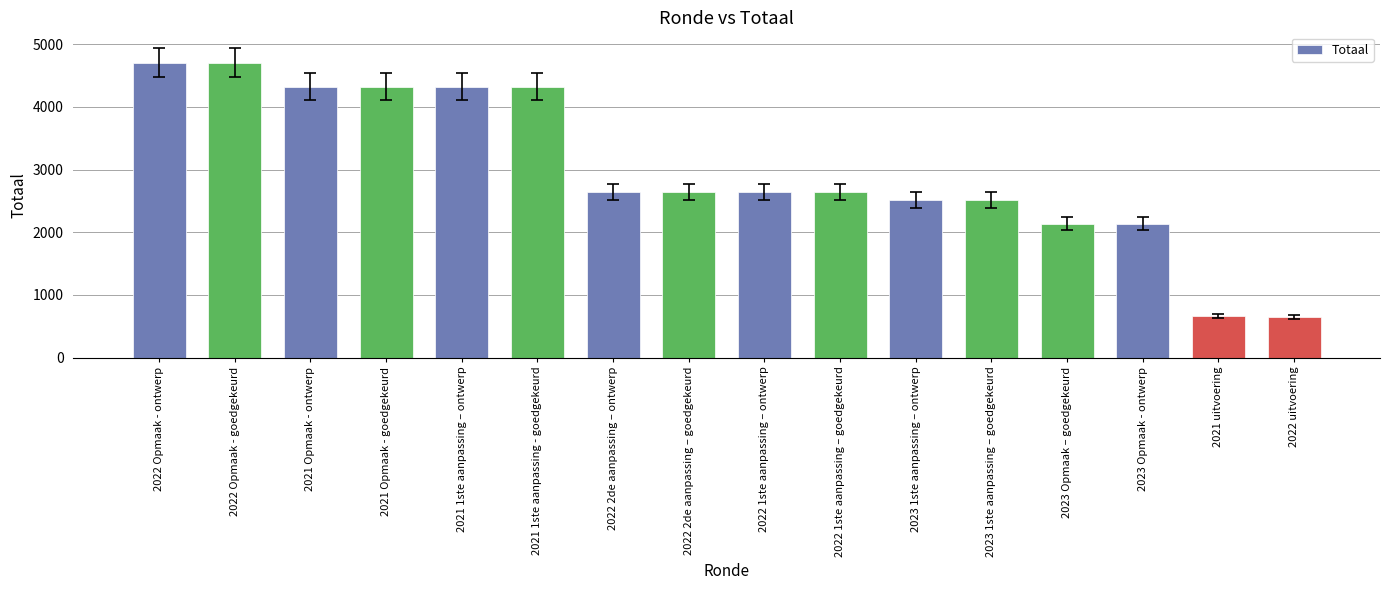

Is it true that the value at 2021 Opmaak - ontwerp is 6000?

False